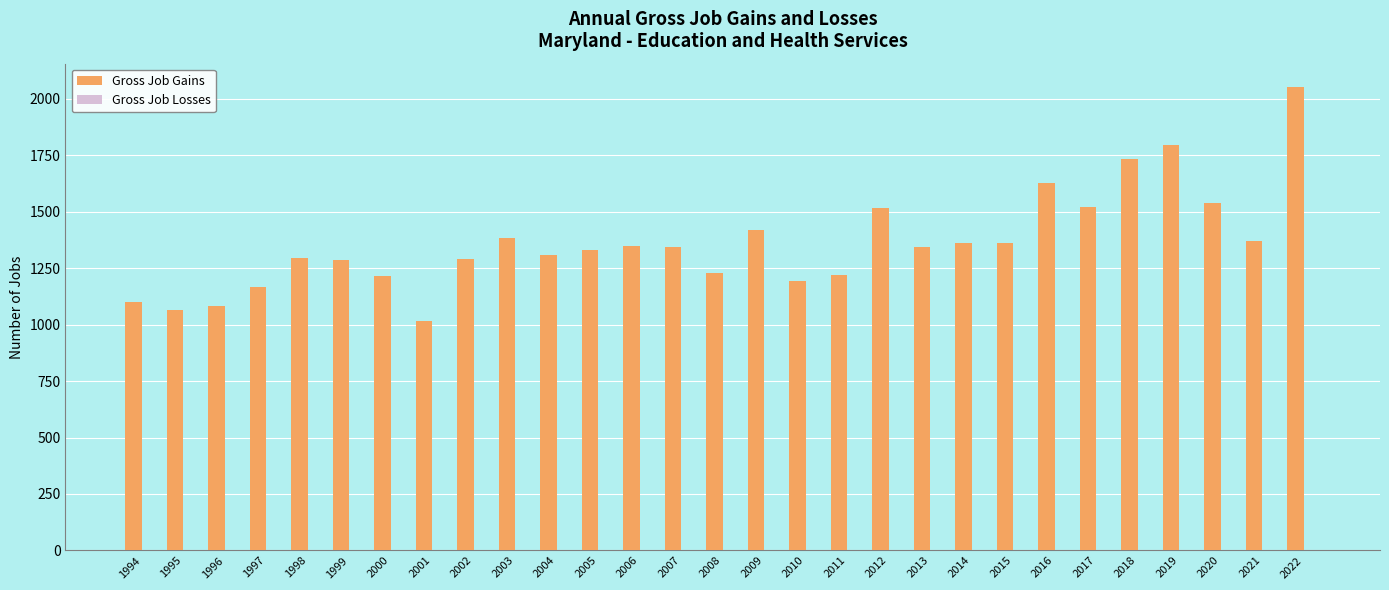

Which category has the lowest value across all series?

2001